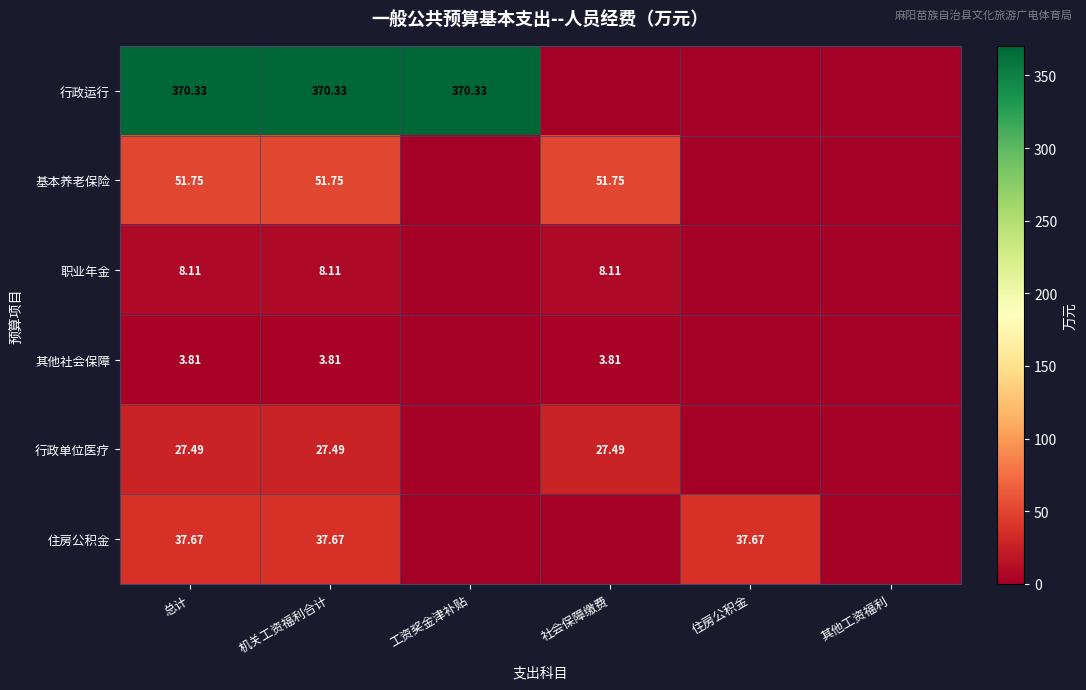

At 总计, list the series in order from smallest to largest.

其他社会保障, 职业年金, 行政单位医疗, 住房公积金, 基本养老保险, 行政运行